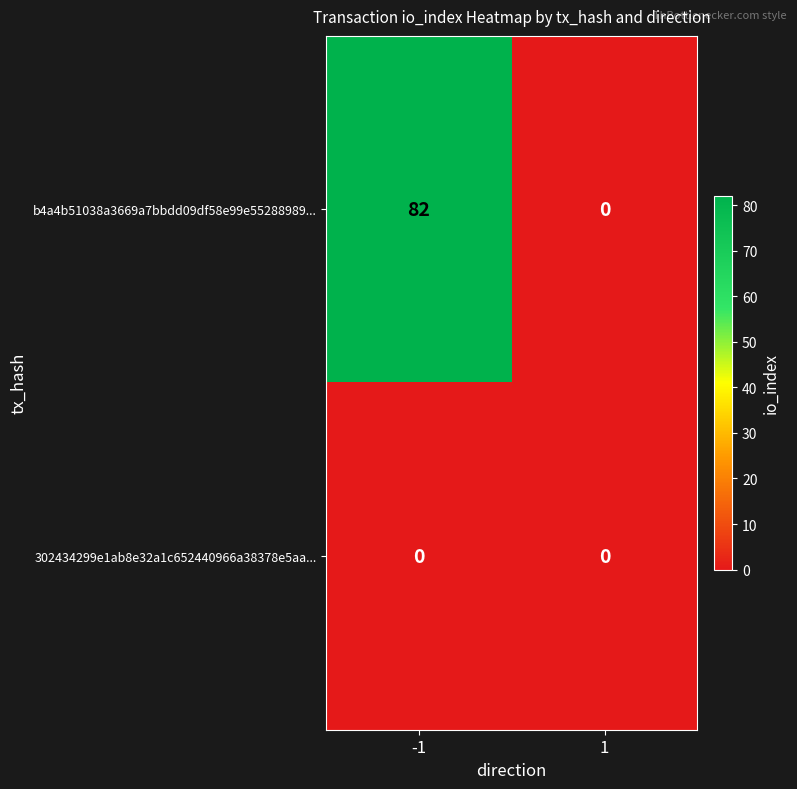

What is the maximum value shown in the chart?

82